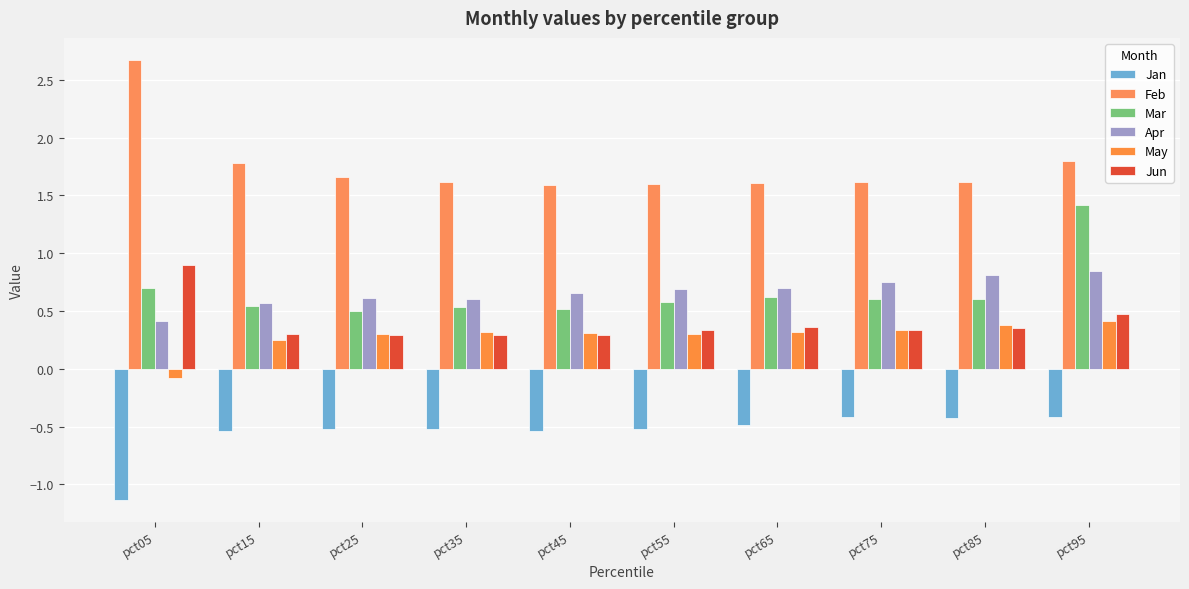

What value does the Feb series have at pct95?

1.8